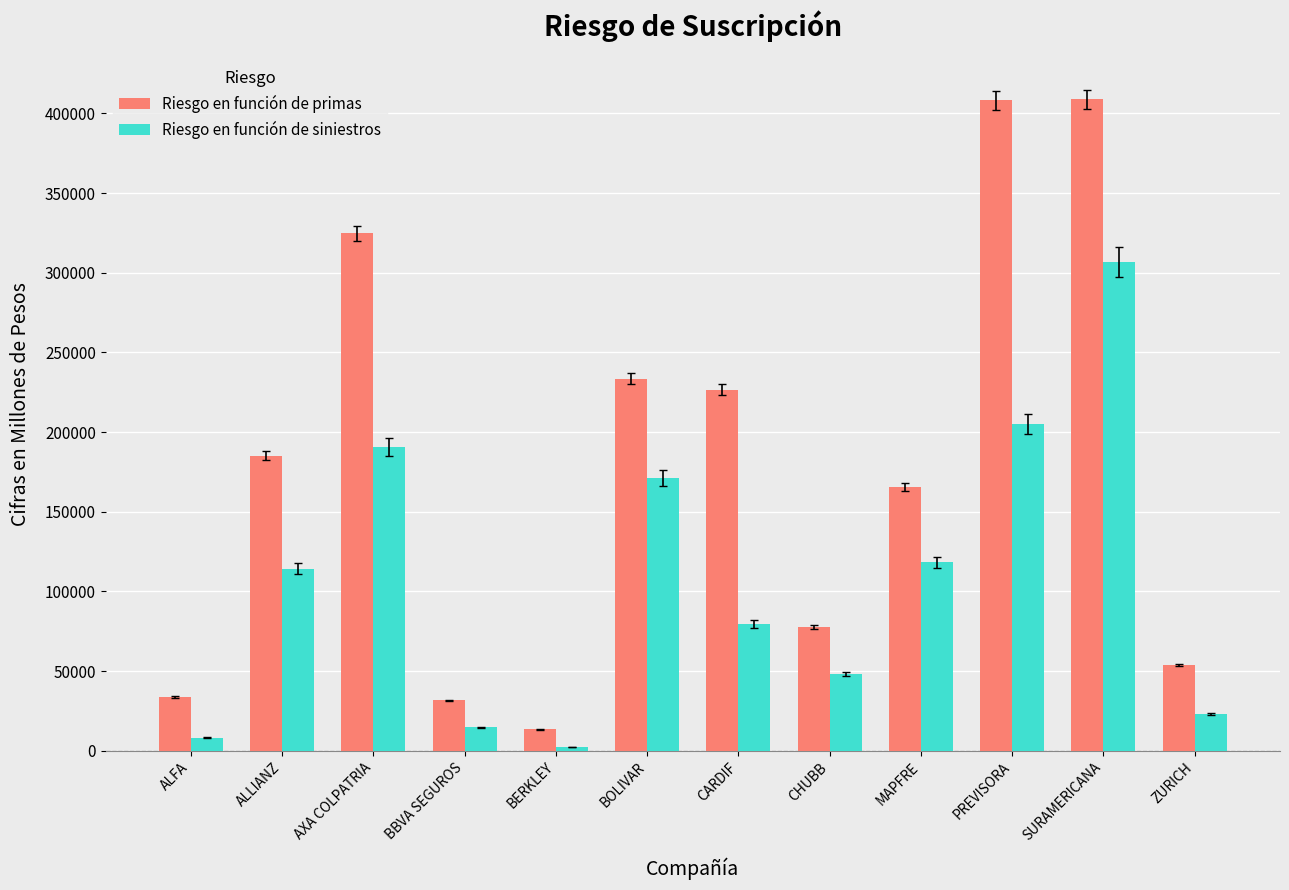

True or false: Riesgo en función de primas has a value of 77772.4 at CHUBB.

True